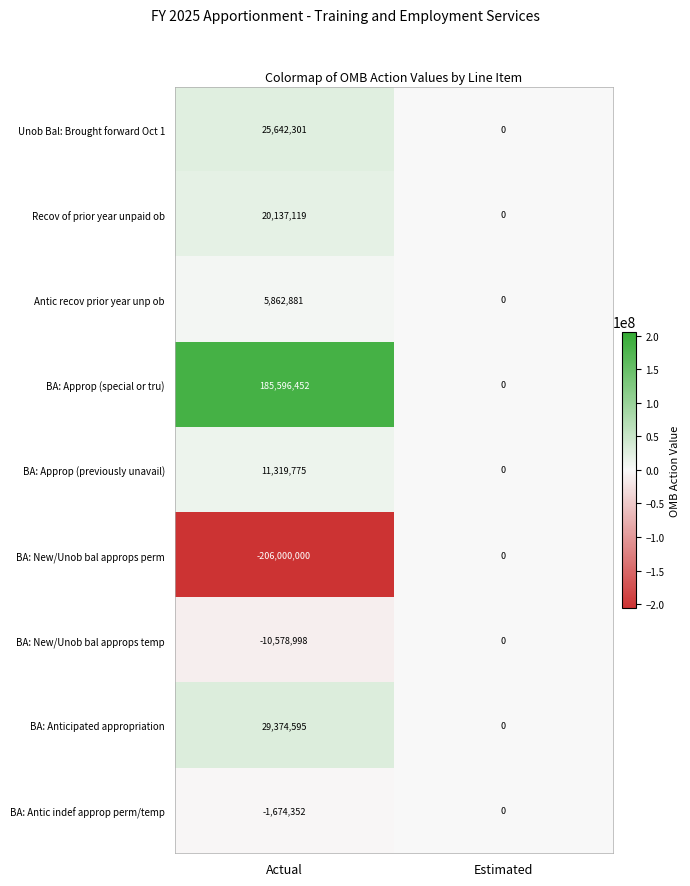

Which label corresponds to the largest value in the chart?

Actual